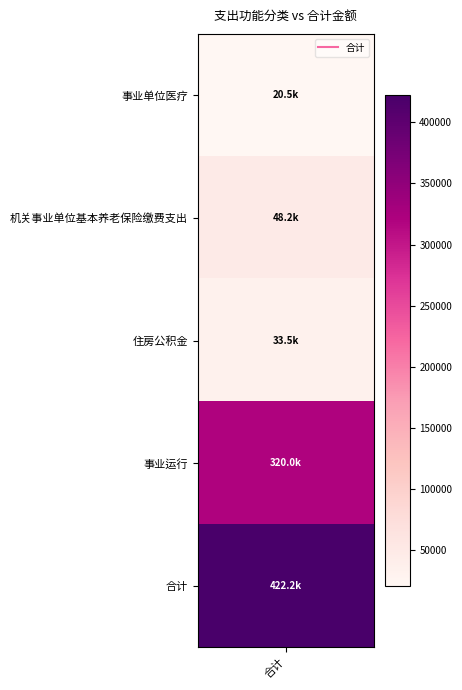

Is it true that the value at 合计 is 588354.3?

False